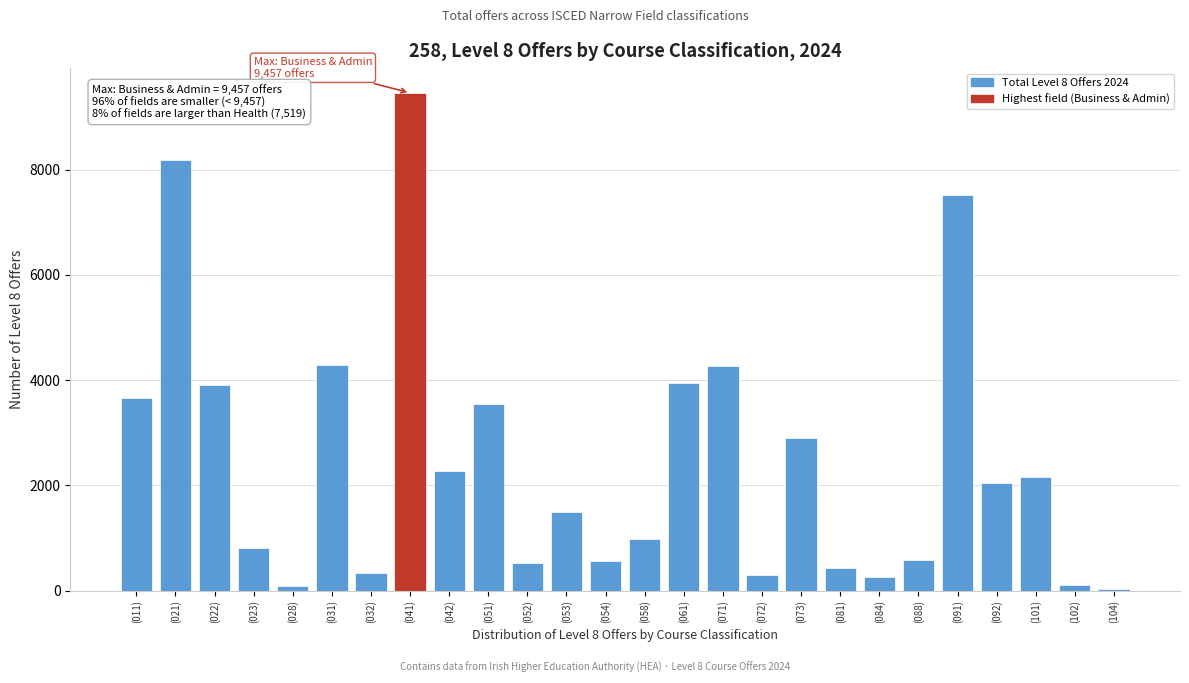

What is the change in value from (021) to (053)?

-6693